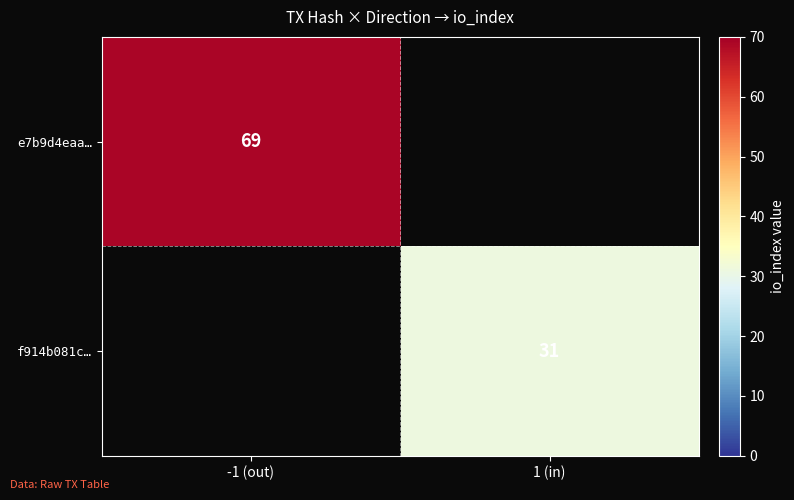

Which has a higher value, 1 (in) or -1 (out)?

-1 (out)